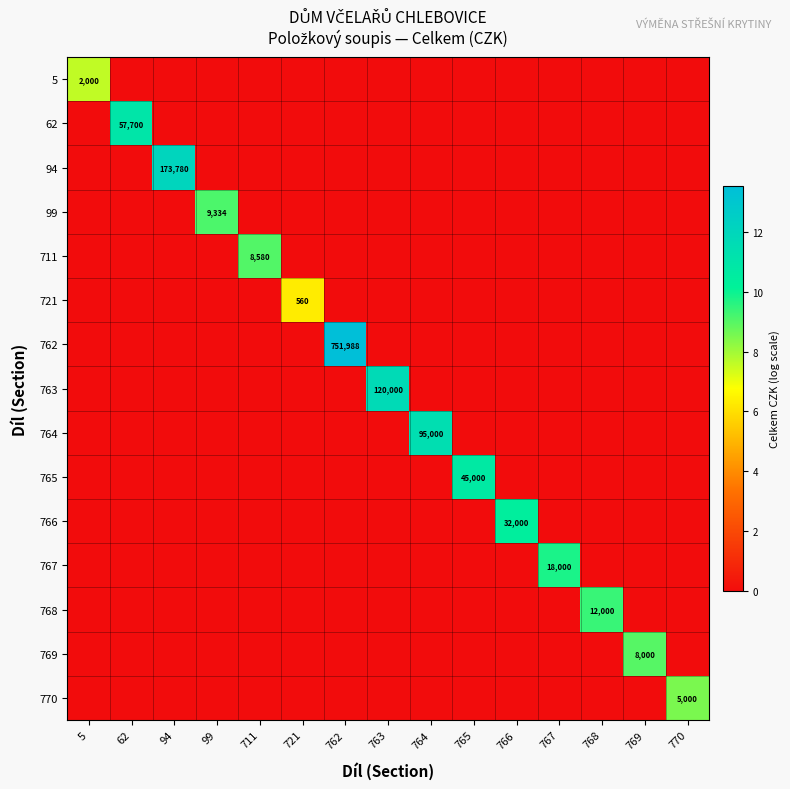

Which category has the lowest value across all series?

62